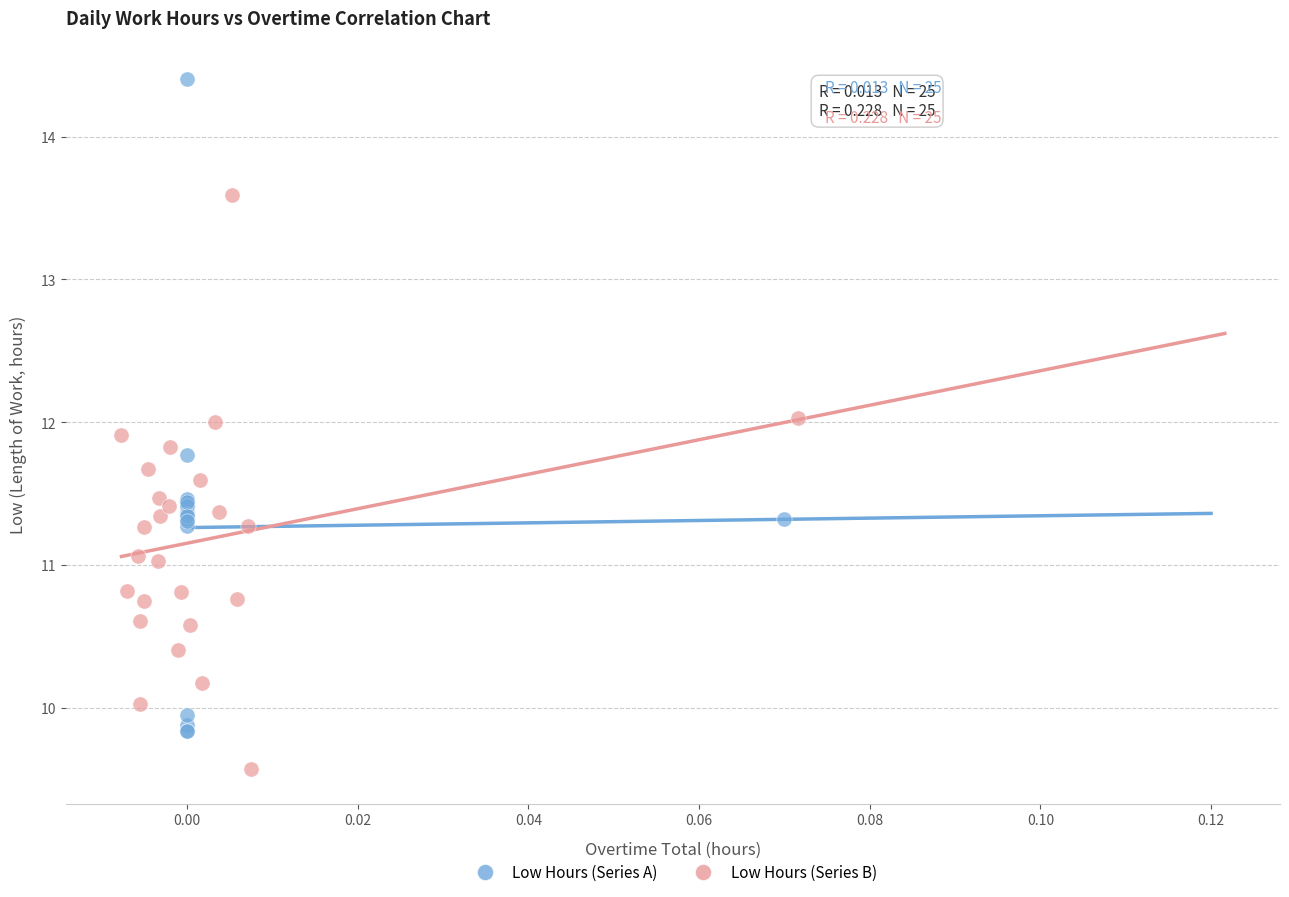

Which series has the largest Y range (max minus min)?

Low Hours (Series A)